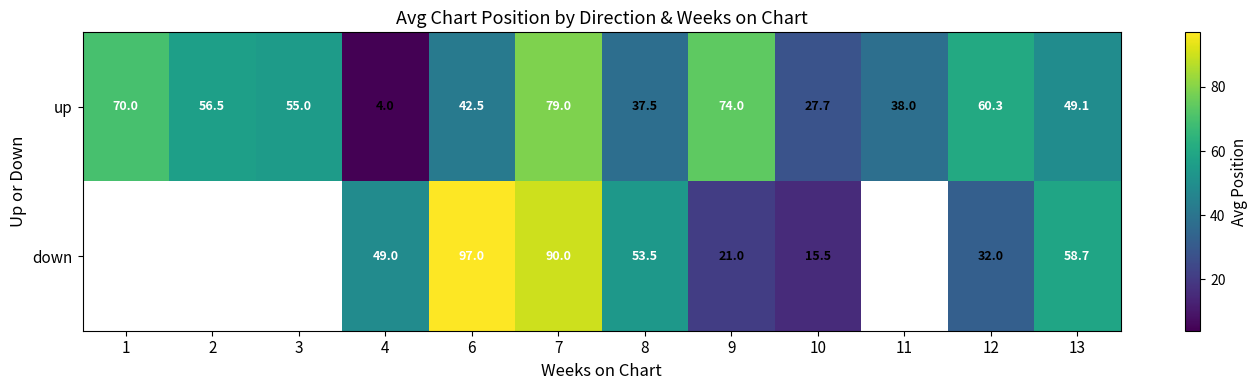

Between 1 and 11, which is larger?

1